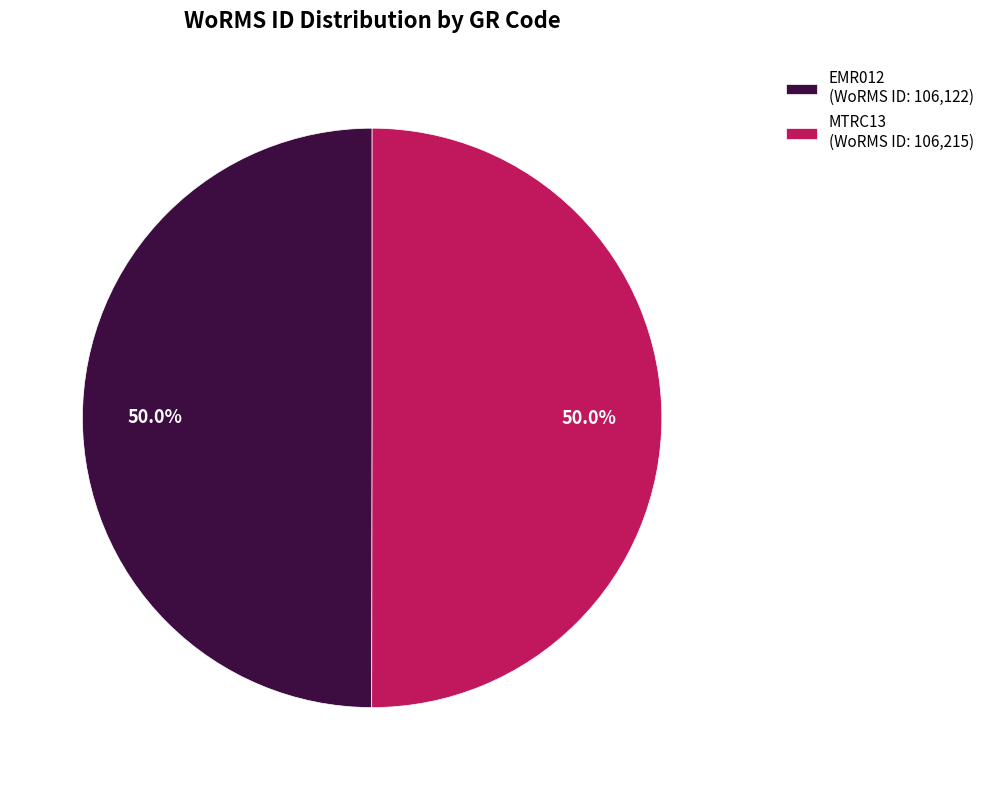

What portion of the pie excludes EMR012 (WoRMS ID: 106,122)?

50.0%